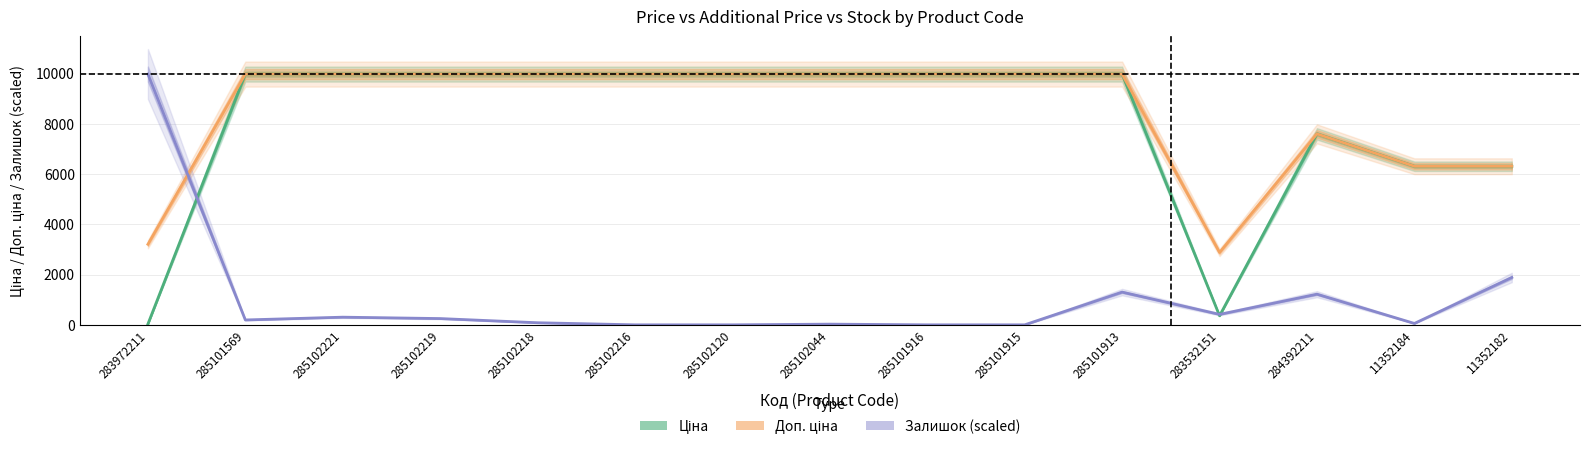

What is the difference between the highest and lowest values at 11352184?

6253.3